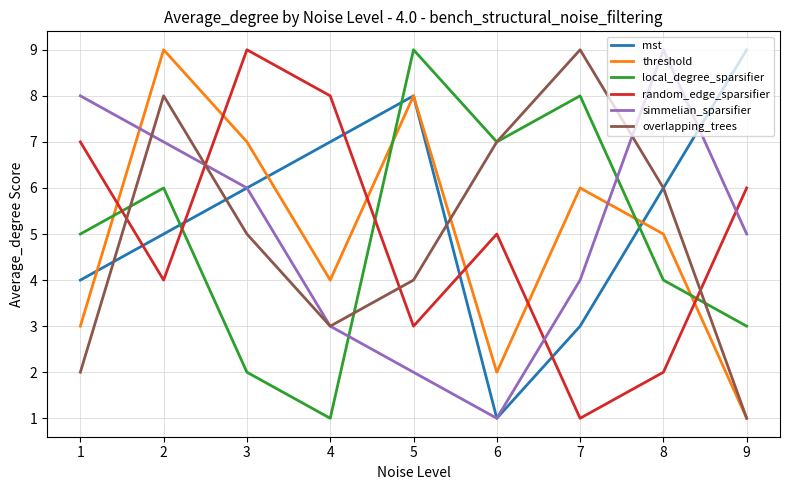

How many values in the threshold series are below 5?

4